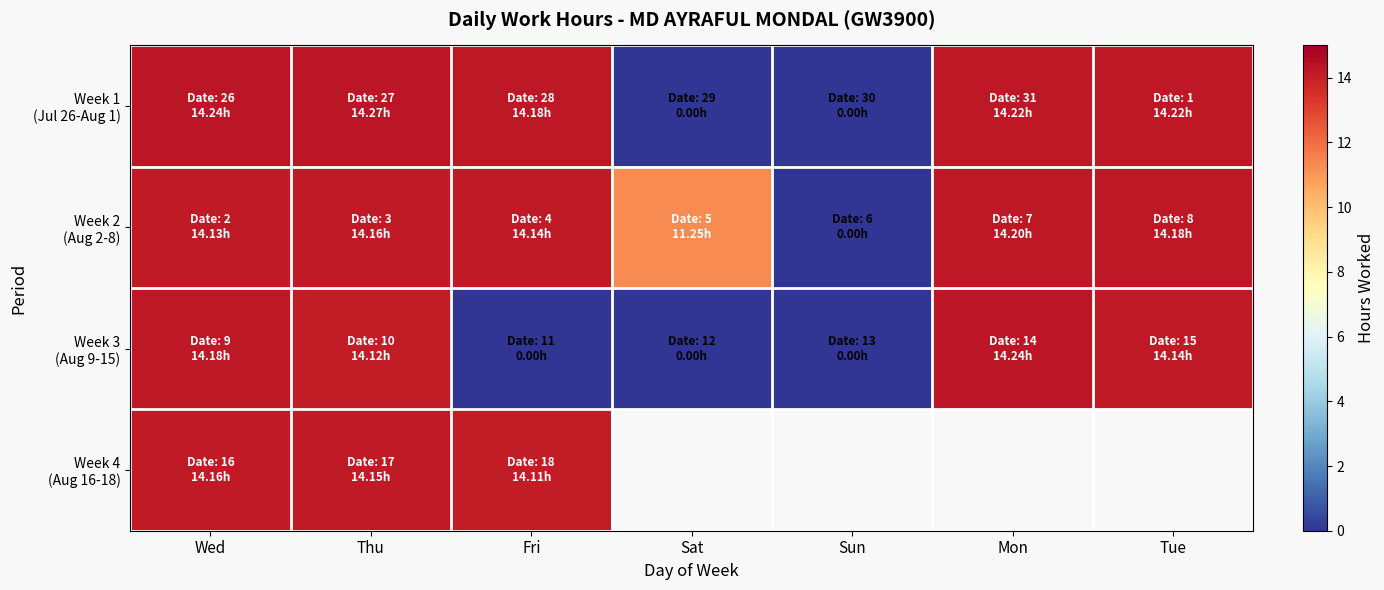

Is the value of Week 1 (Jul 26-Aug 1) at Sat greater than the value of Week 2 (Aug 2-8) at Tue?

No